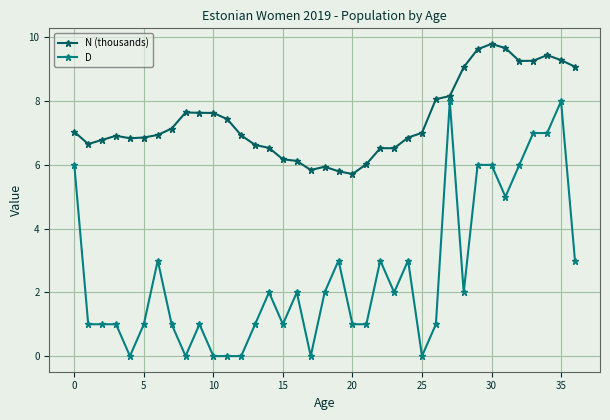

List the series in order of their peak value, lowest first.

D, N (thousands)